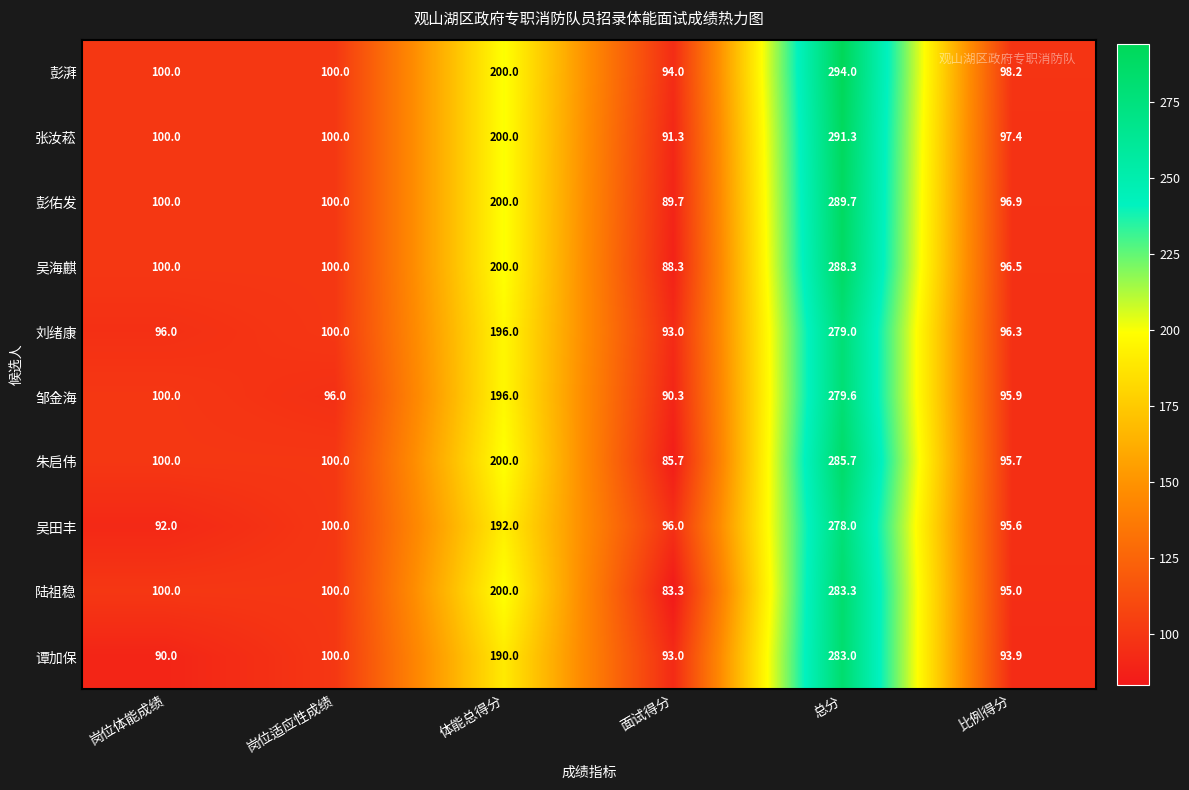

At which category is the sum across all series the highest?

总分